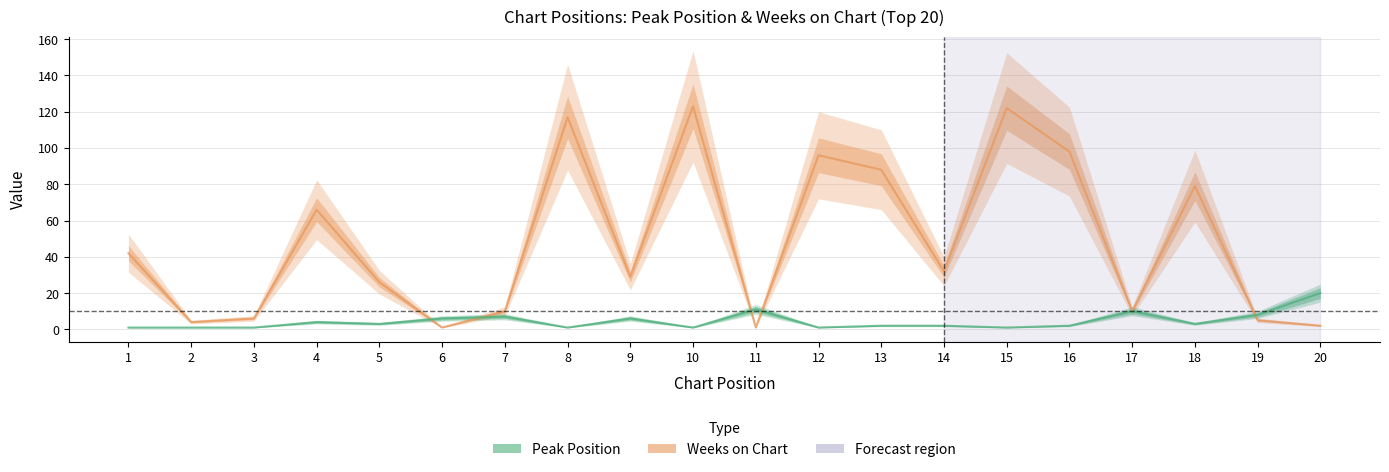

Which category has the lowest value across all series?

6